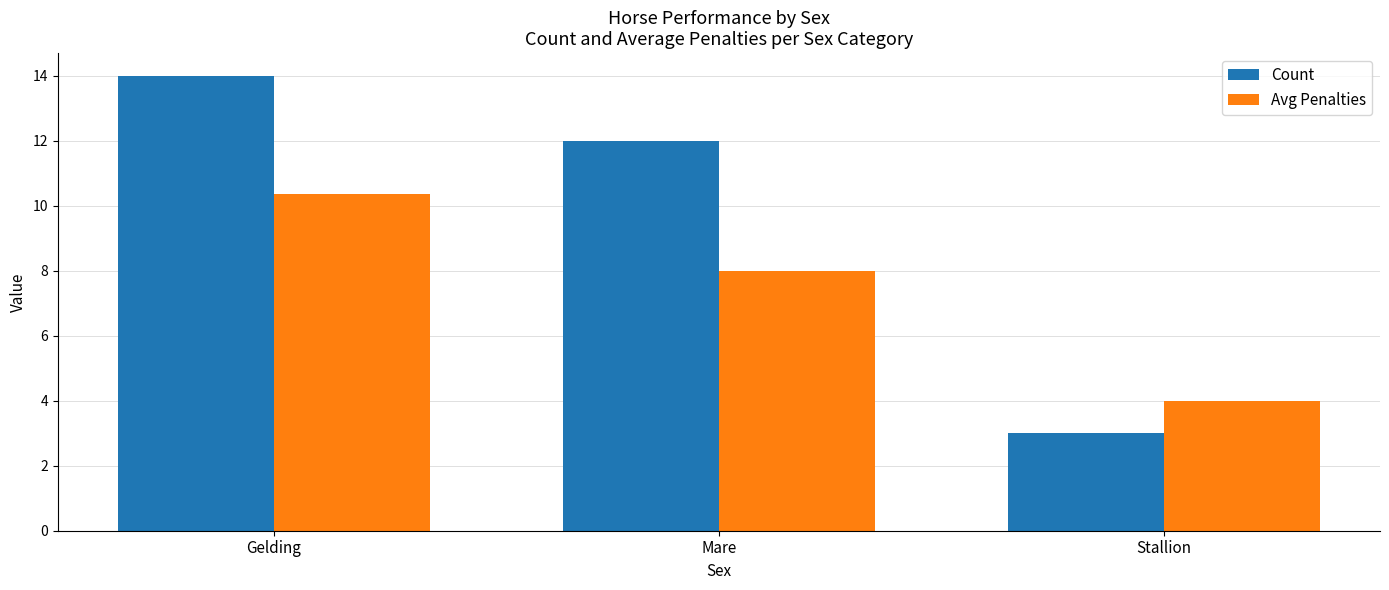

The value of Avg Penalties at Mare is 8.0. True or false?

True